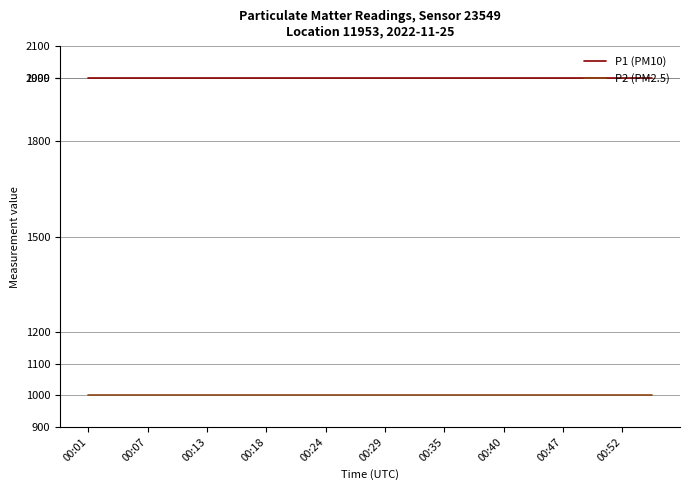

What is the average value of the P1 (PM10) series?

1999.9